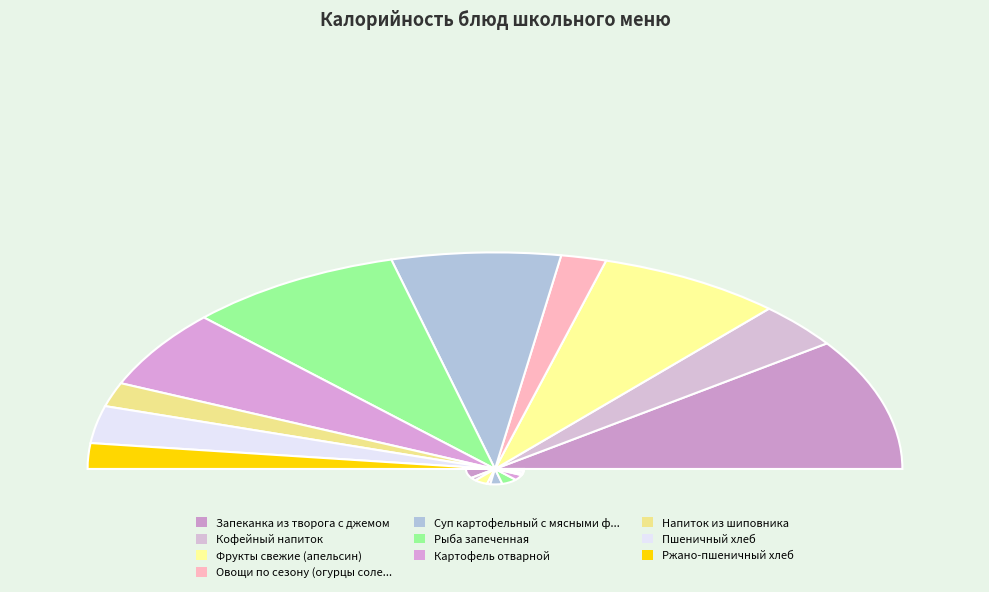

Which slice is the smallest?

Напиток из шиповника